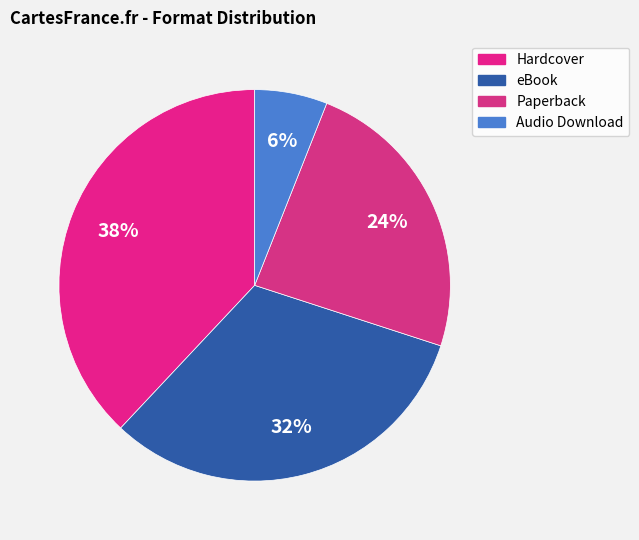

Is there a majority slice in this chart?

No